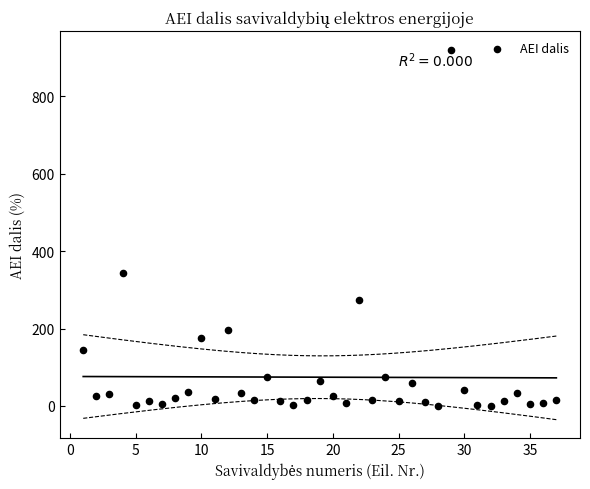

What is the range of Y values (max minus min)?

920.0